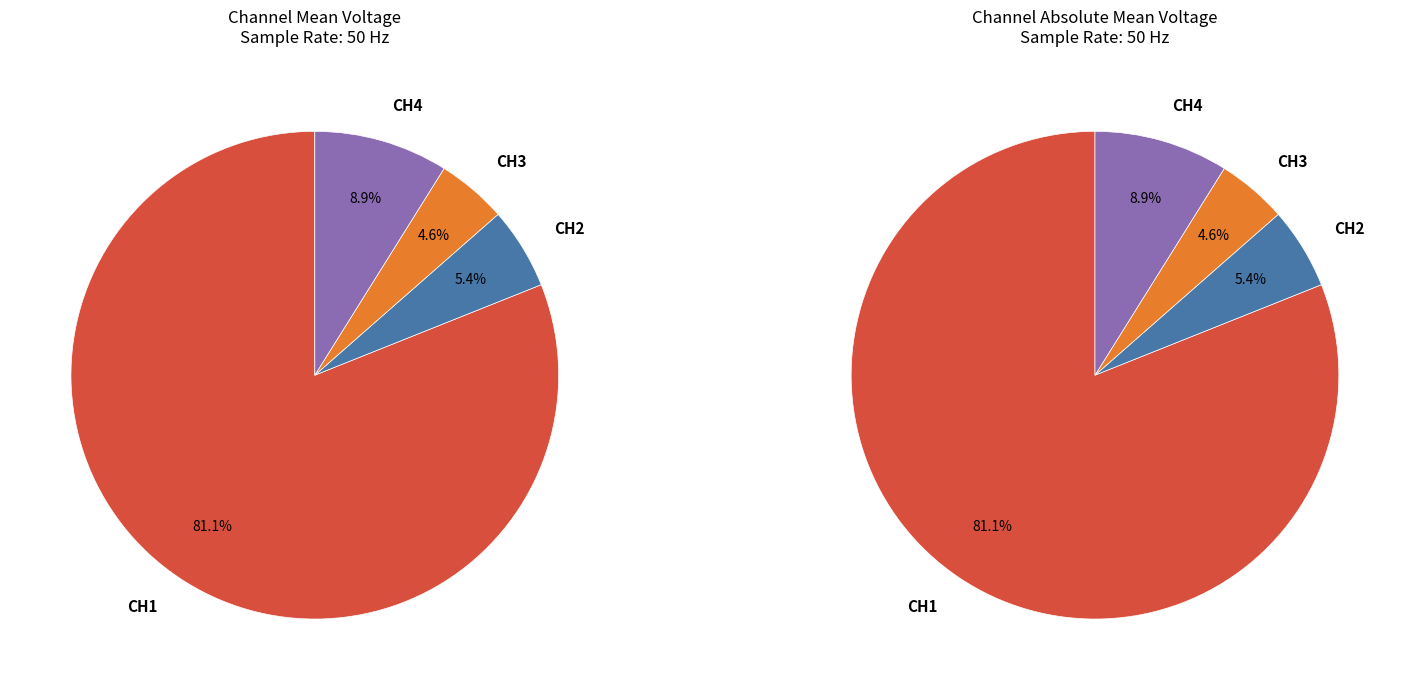

The 13 slice represents 11% of the pie. True or false?

False